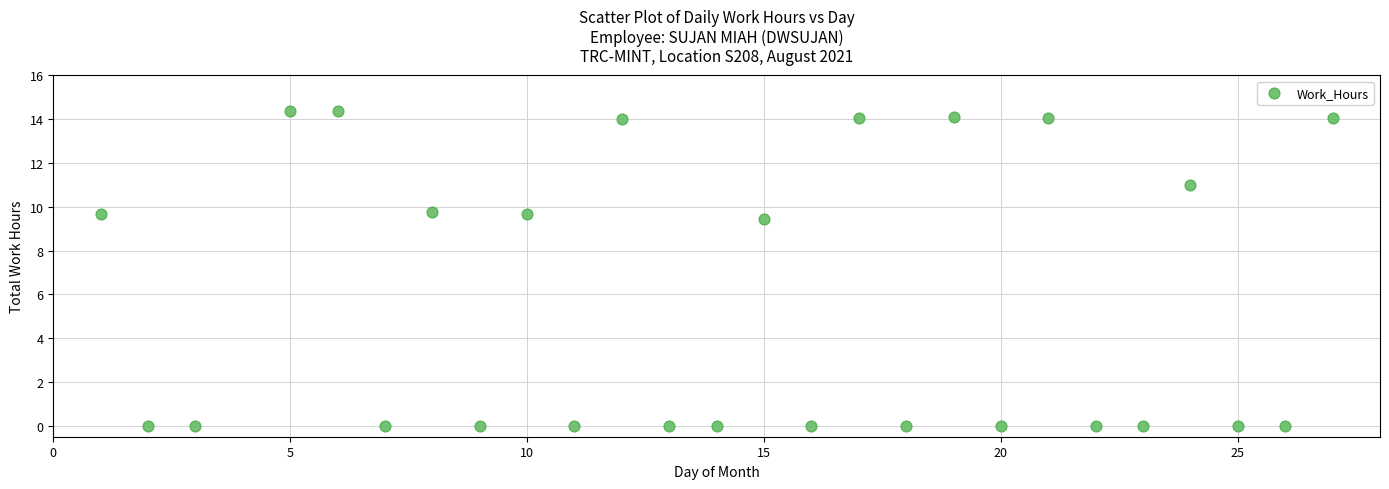

What is the range of X values (max minus min)?

26.0